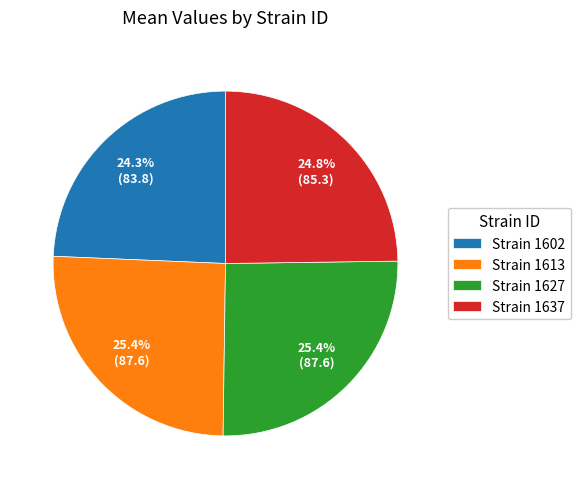

Does Strain 1602 represent more than half of the total?

No